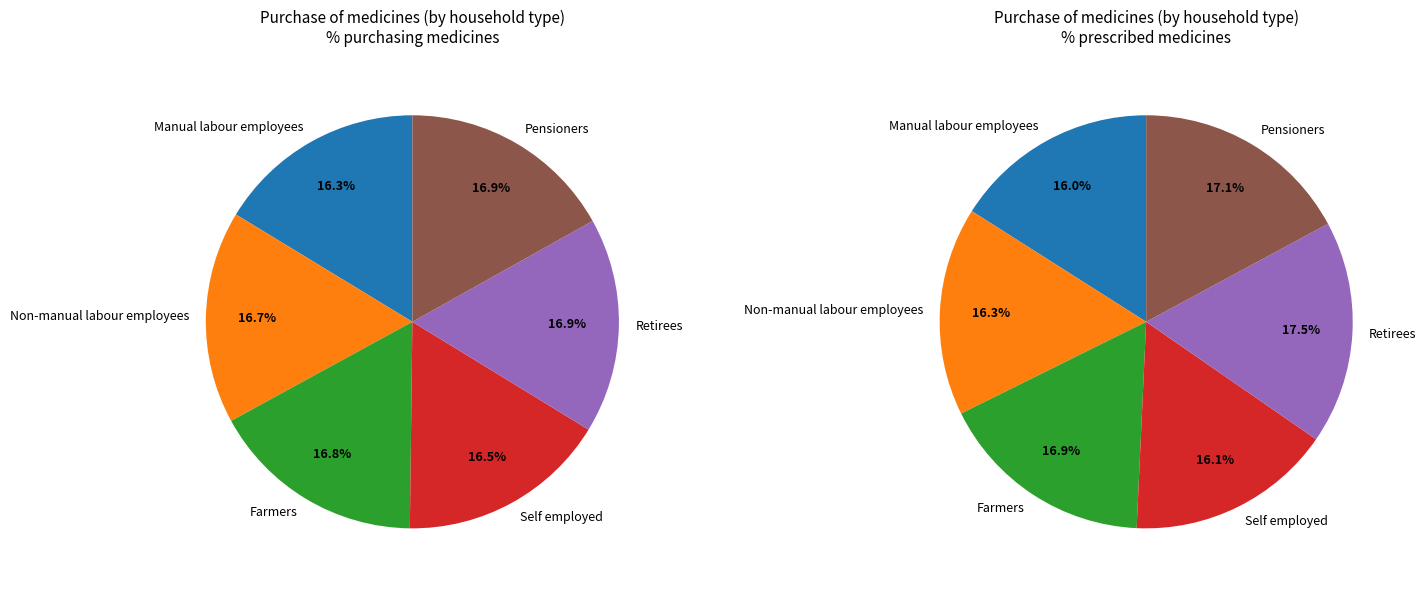

Which slice is the smallest?

Manual labour employees